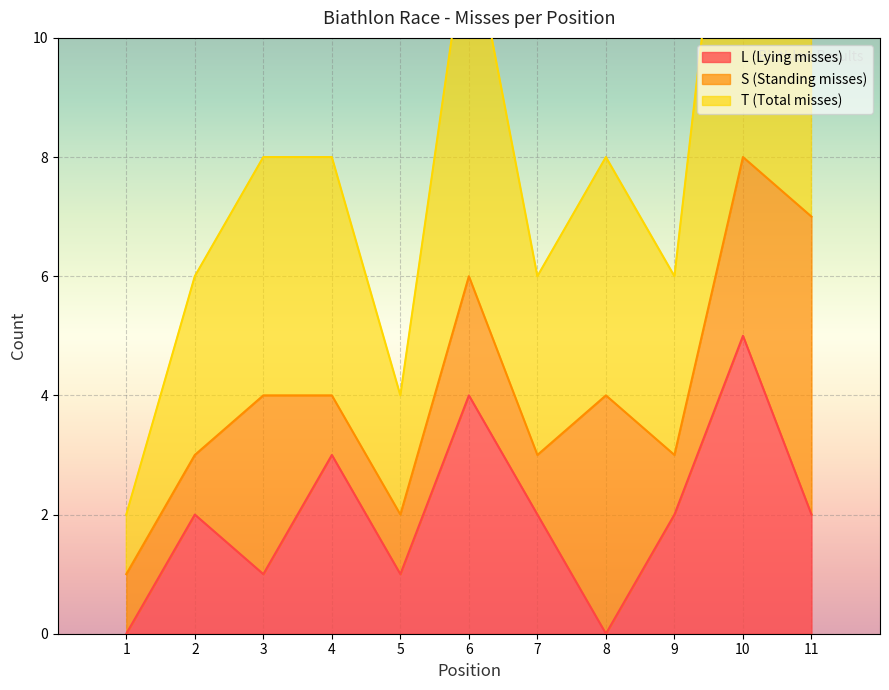

The value of L (Lying misses) at 3 is 1. True or false?

True